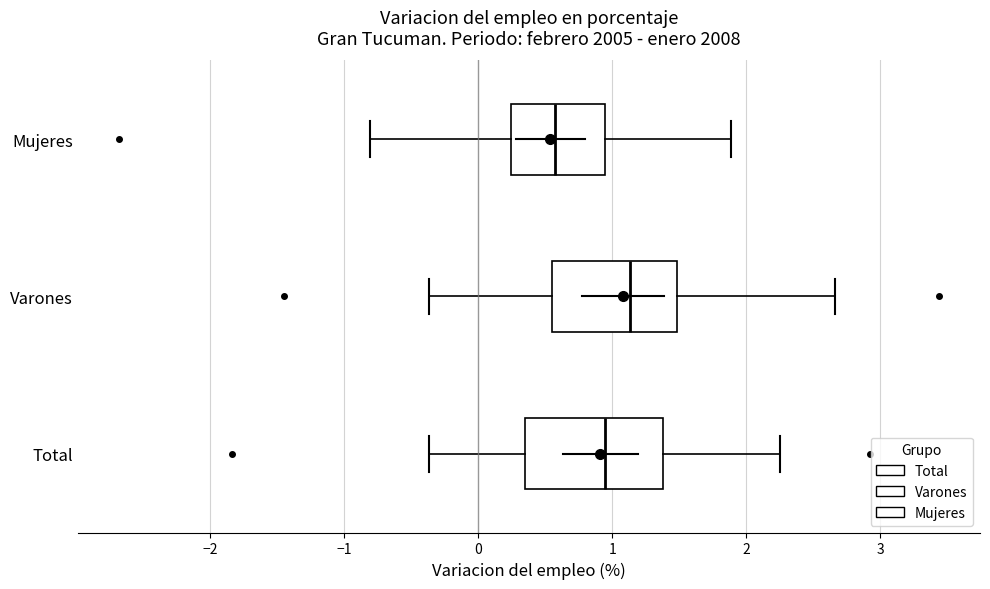

Where does the right whisker of the box for Varones end on the x-axis? The values are not printed on the chart, so give them approximately, as read against the axis.

2.7